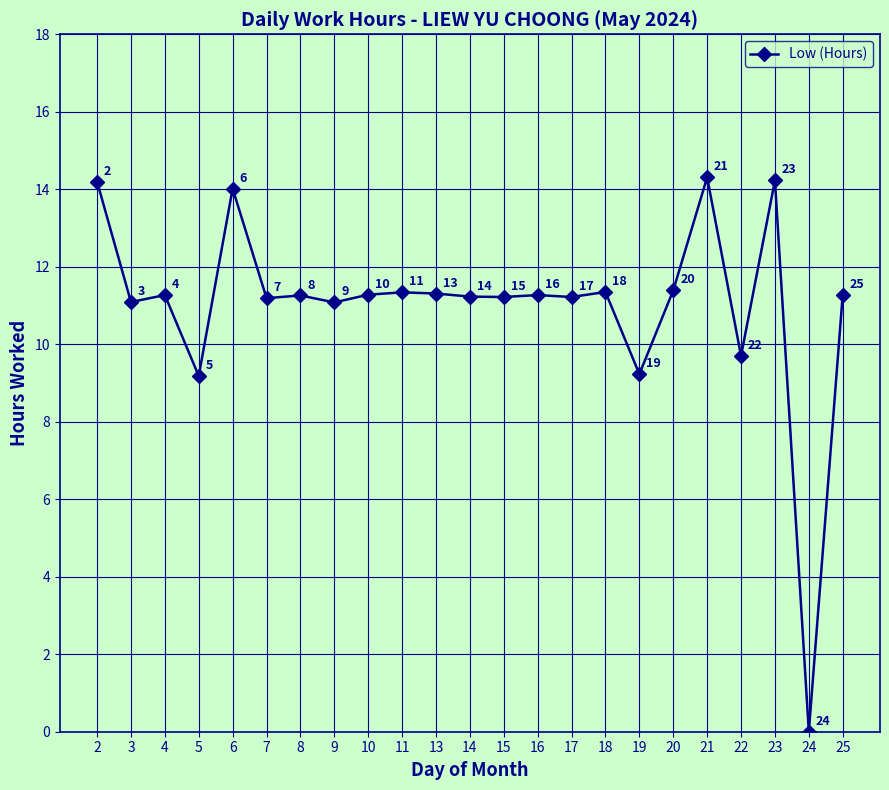

True or false: the data has more than 1 interior local peaks.

True